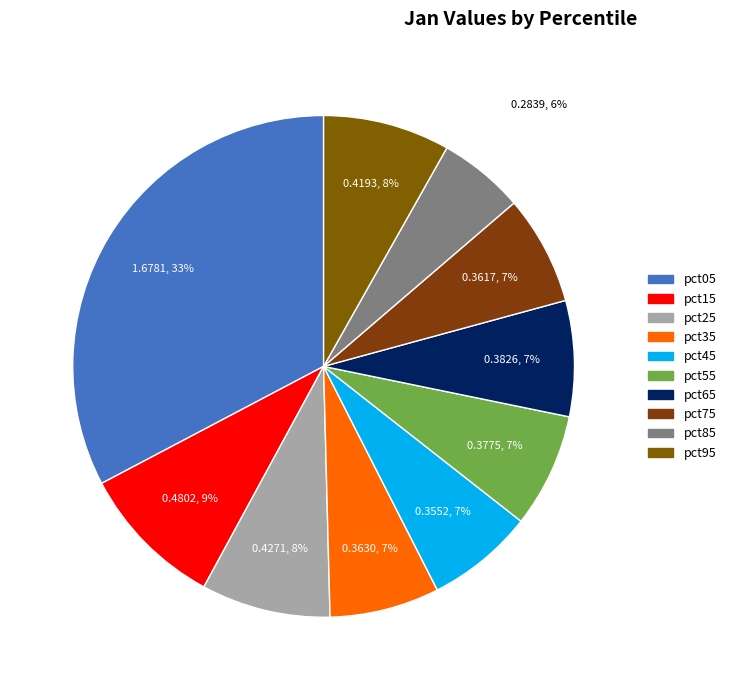

Count the number of slices in the pie.

10